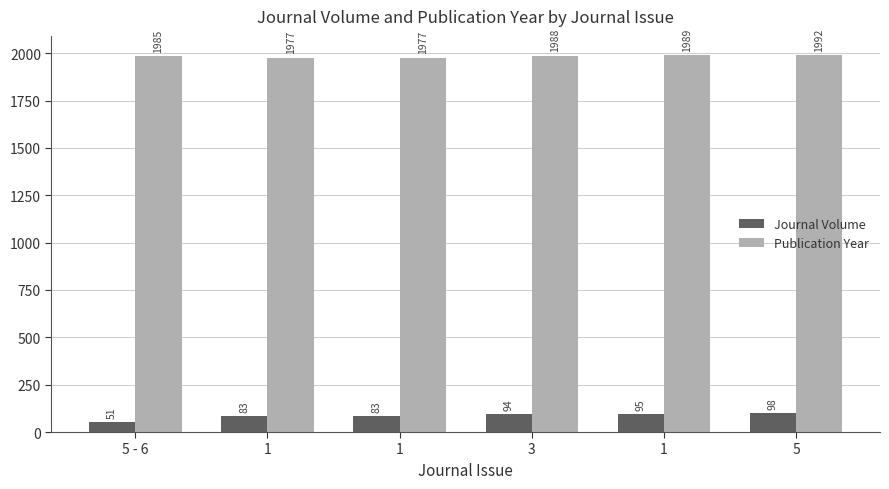

What is the total value across all series at 5?

2090